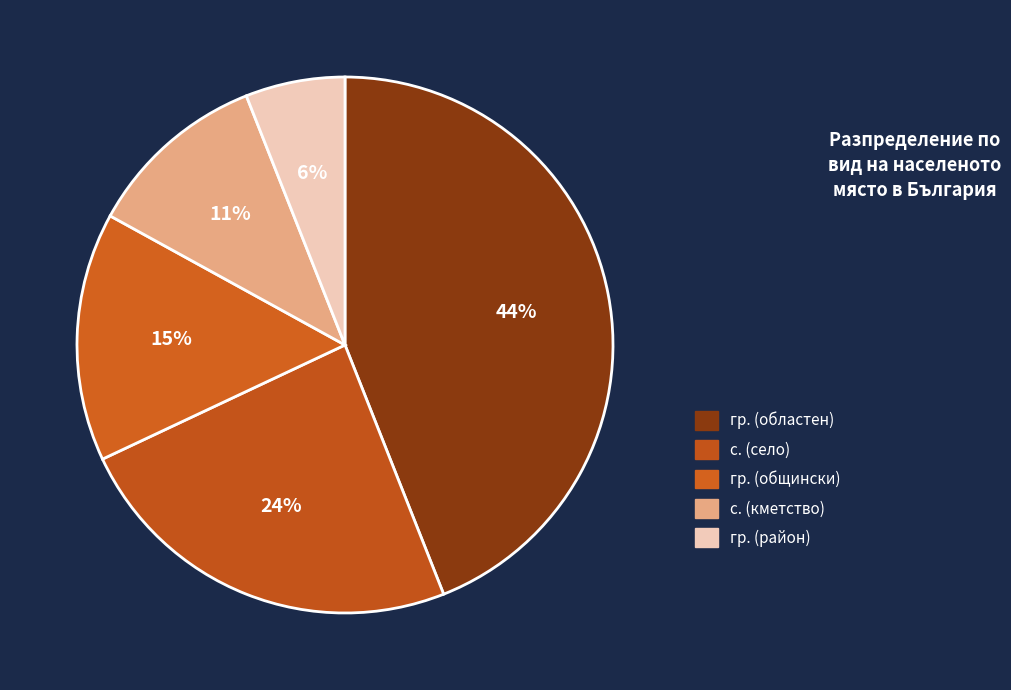

Which category has the biggest portion of the pie?

гр.